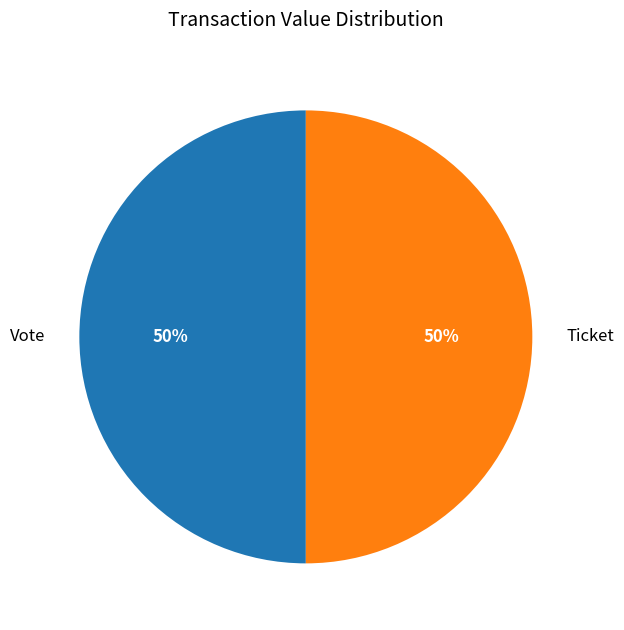

To the nearest percent, what portion does Vote represent?

50%